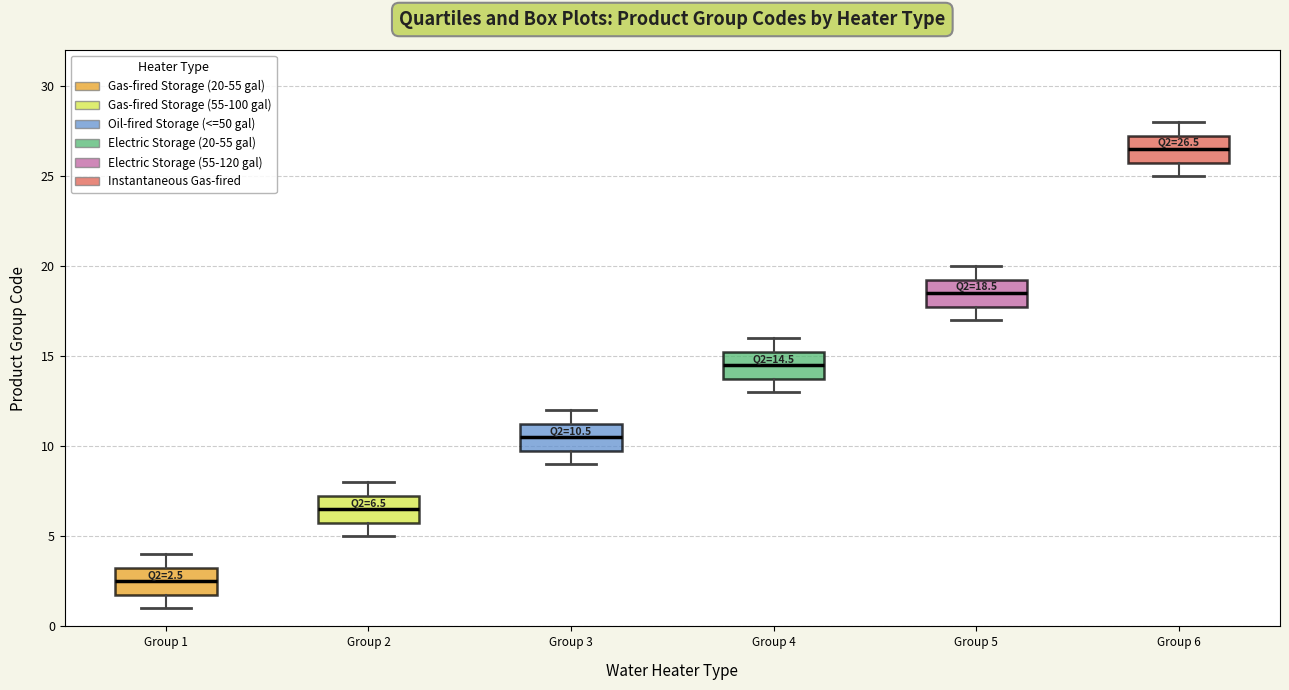

Which box has the lowest median line?

Group 1